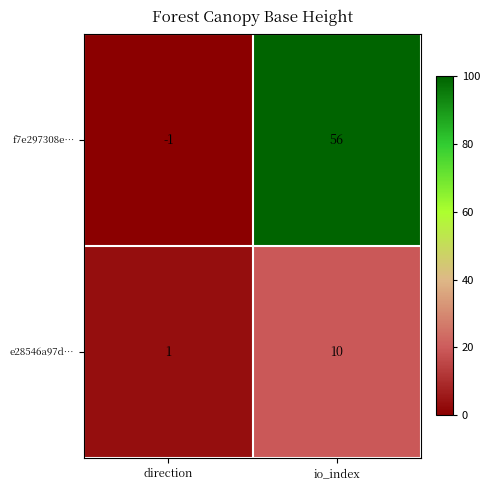

At which label does f7e297308e… reach its minimum?

direction